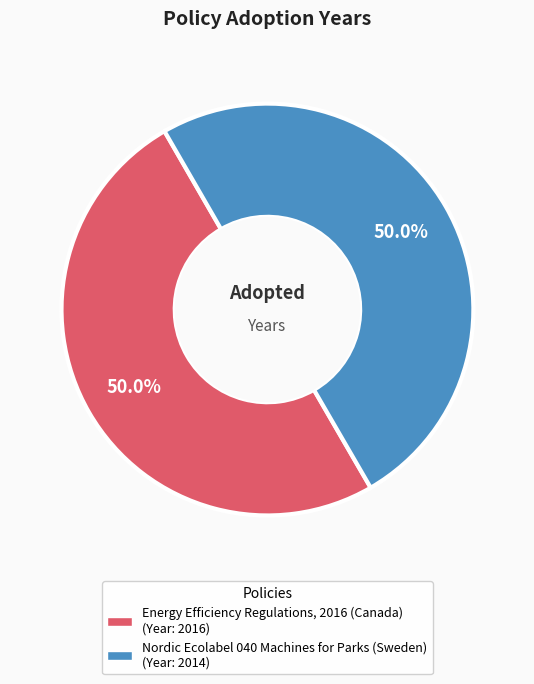

What is the ratio of the value at Energy Efficiency Regulations, 2016 (Canada) to the value at Nordic Ecolabel 040 Machines for Parks (Sweden)?

1.0